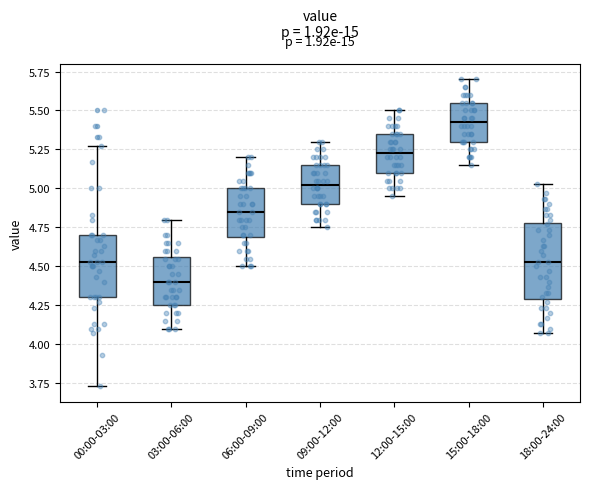

Reading left to right, read every box against the y-axis: the position of its median line, the range the box covers, and the ends of its whiskers. The values are not printed on the chart, so give them approximately, as read against the axis.

00:00-03:00: median 4.55, box 4.30 to 4.70, whiskers 3.75 to 5.25
03:00-06:00: median 4.40, box 4.25 to 4.55, whiskers 4.10 to 4.80
06:00-09:00: median 4.85, box 4.70 to 5.00, whiskers 4.50 to 5.20
09:00-12:00: median 5.05, box 4.90 to 5.15, whiskers 4.75 to 5.30
12:00-15:00: median 5.25, box 5.10 to 5.35, whiskers 4.95 to 5.50
15:00-18:00: median 5.45, box 5.30 to 5.55, whiskers 5.15 to 5.70
18:00-24:00: median 4.55, box 4.30 to 4.80, whiskers 4.05 to 5.05